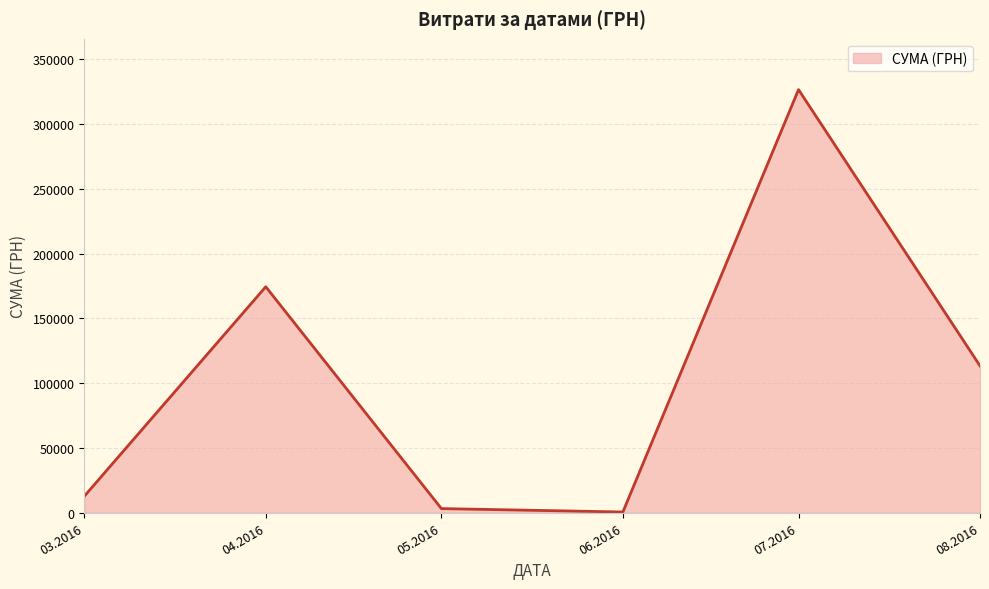

Is it true that the value at 04.2016 is 174434.8?

True